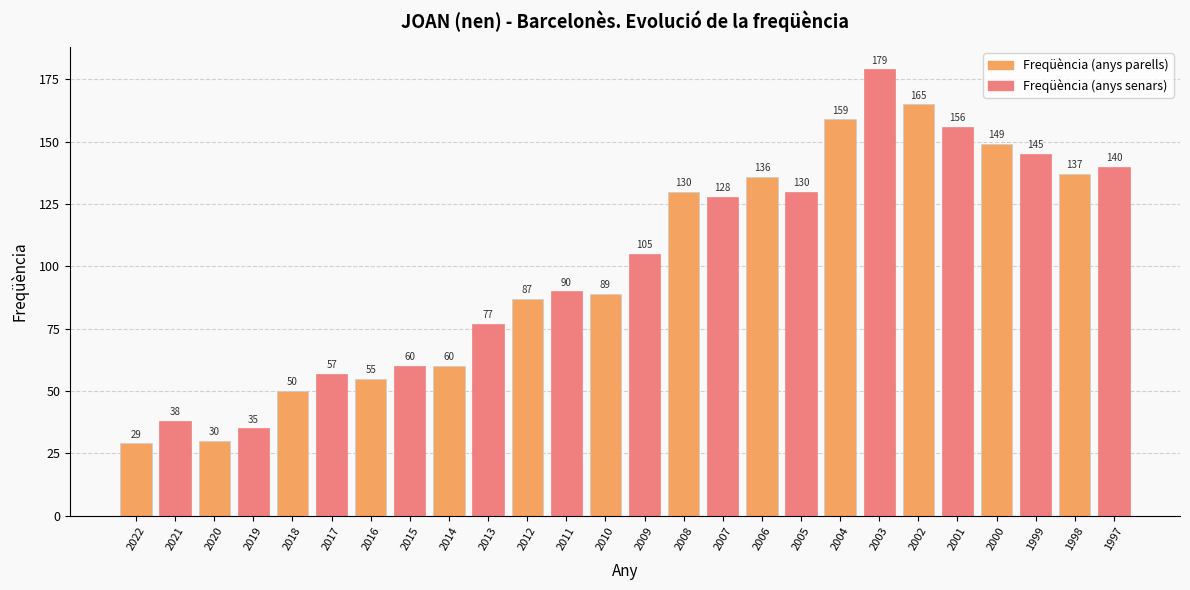

Between 2002 and 2017, which is larger?

2002